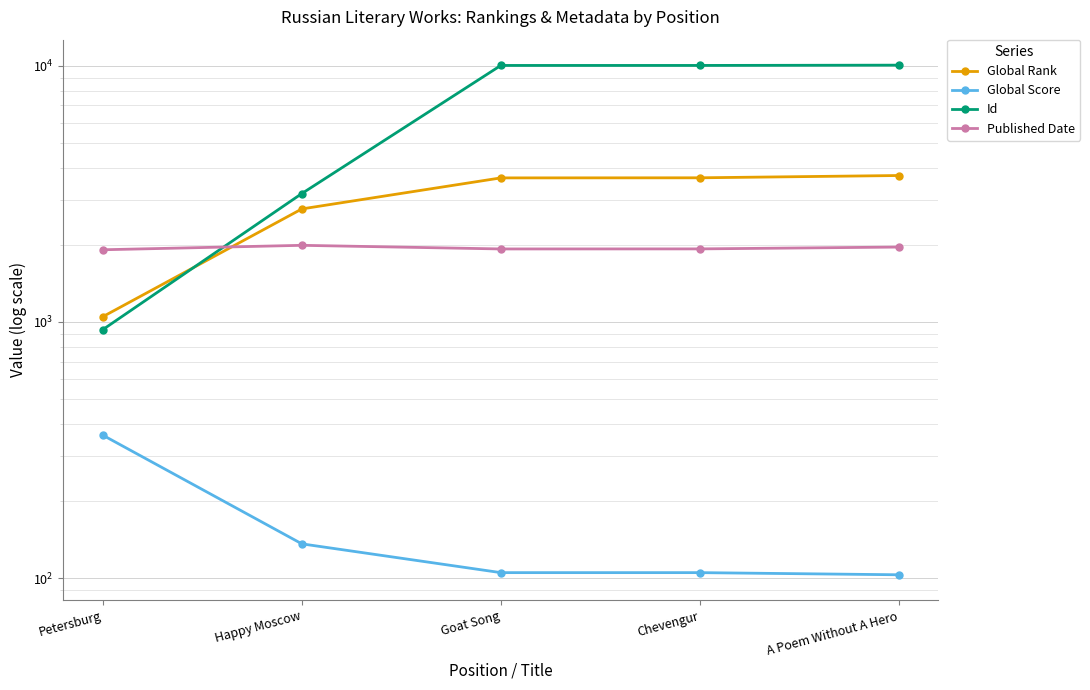

At Happy Moscow, list the series in order from smallest to largest.

Global Score, Published Date, Global Rank, Id